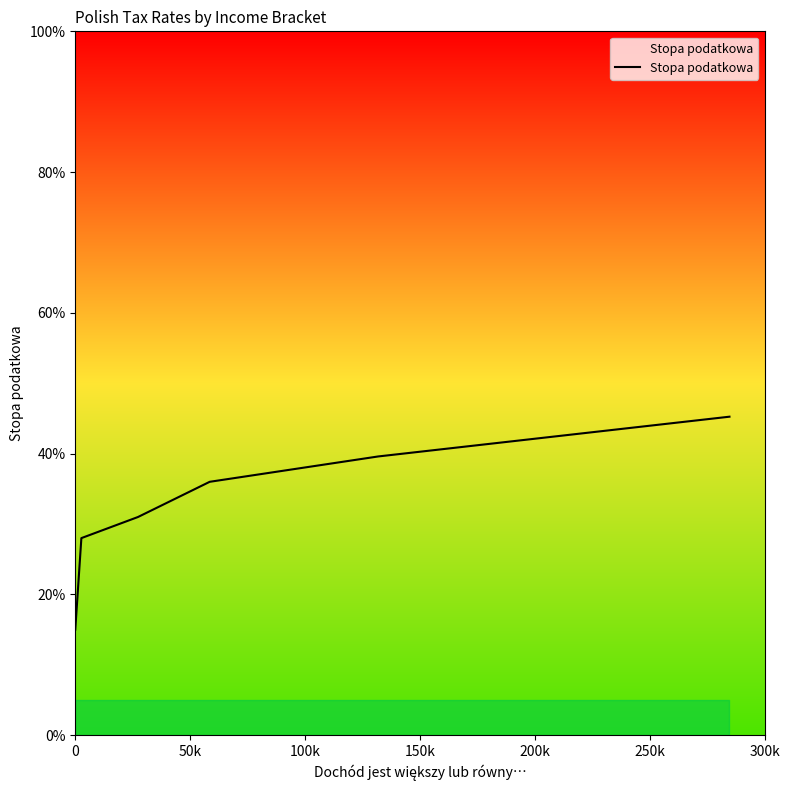

How many values are between 0 and 1?

6